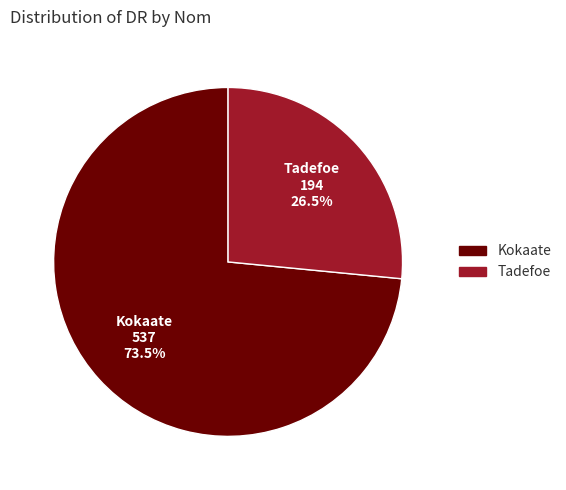

Which has a higher value, Tadefoe or Kokaate?

Kokaate